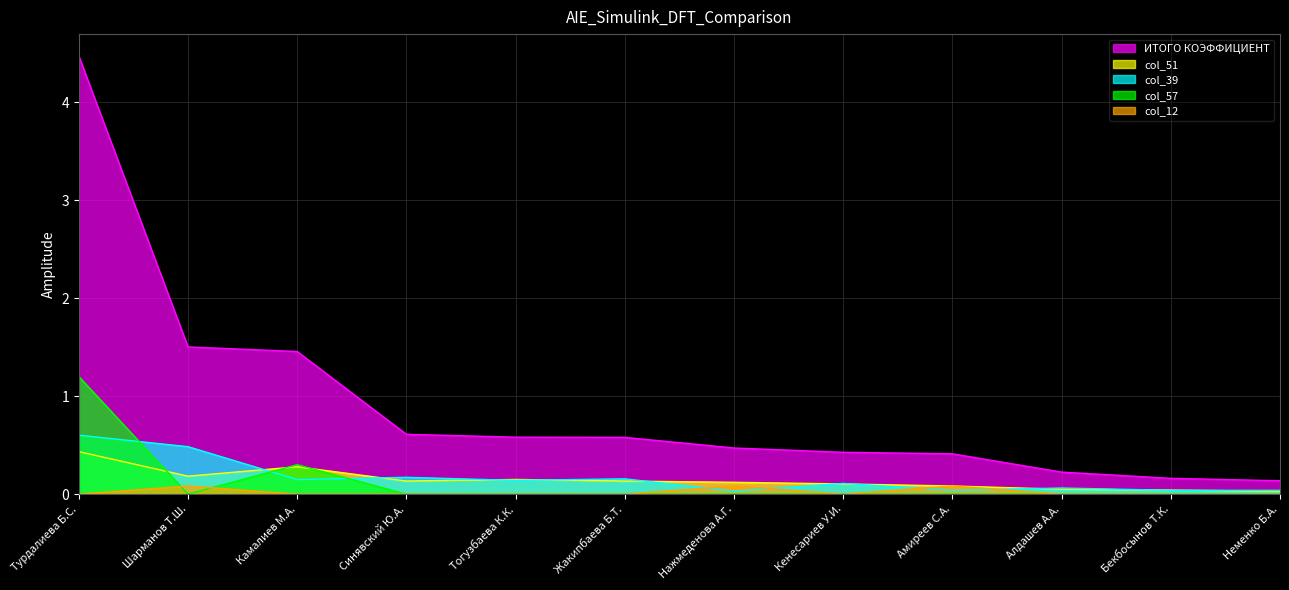

At which label is col_51 closest to 0?

Неменко Б.А.